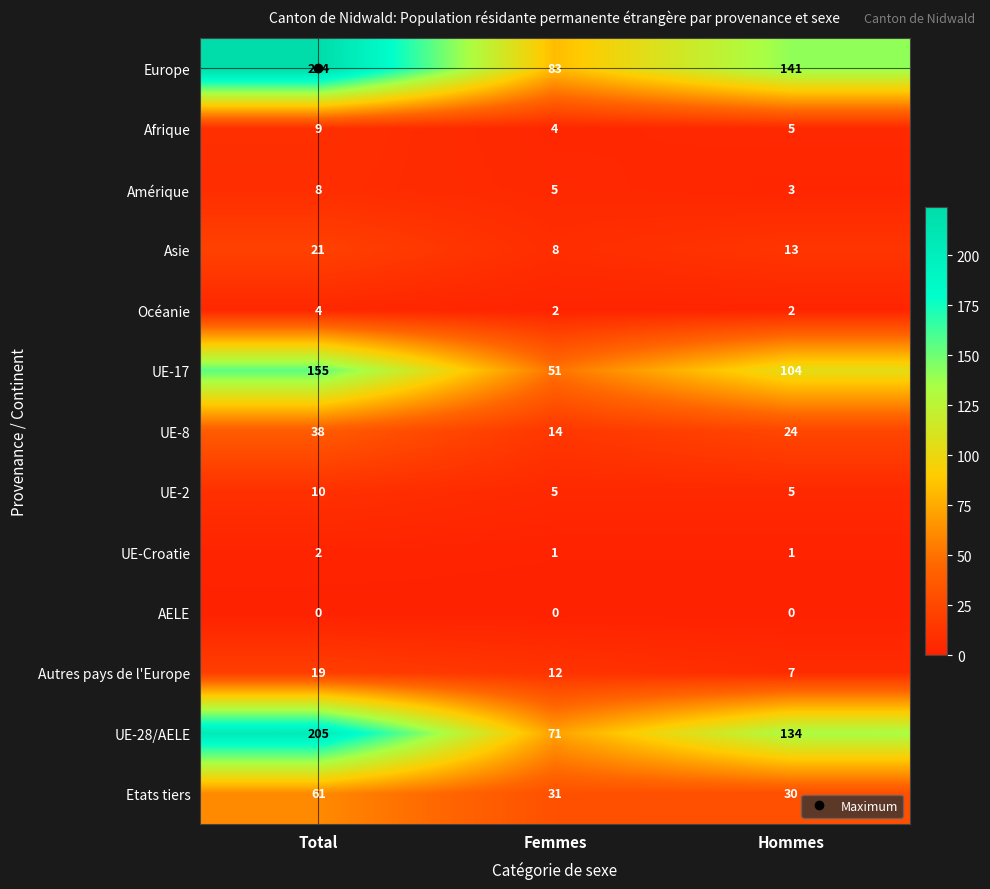

List the series in order of their peak value, highest first.

Europe, UE-28/AELE, UE-17, Etats tiers, UE-8, Asie, Autres pays de l'Europe, UE-2, Afrique, Amérique, Océanie, UE-Croatie, AELE